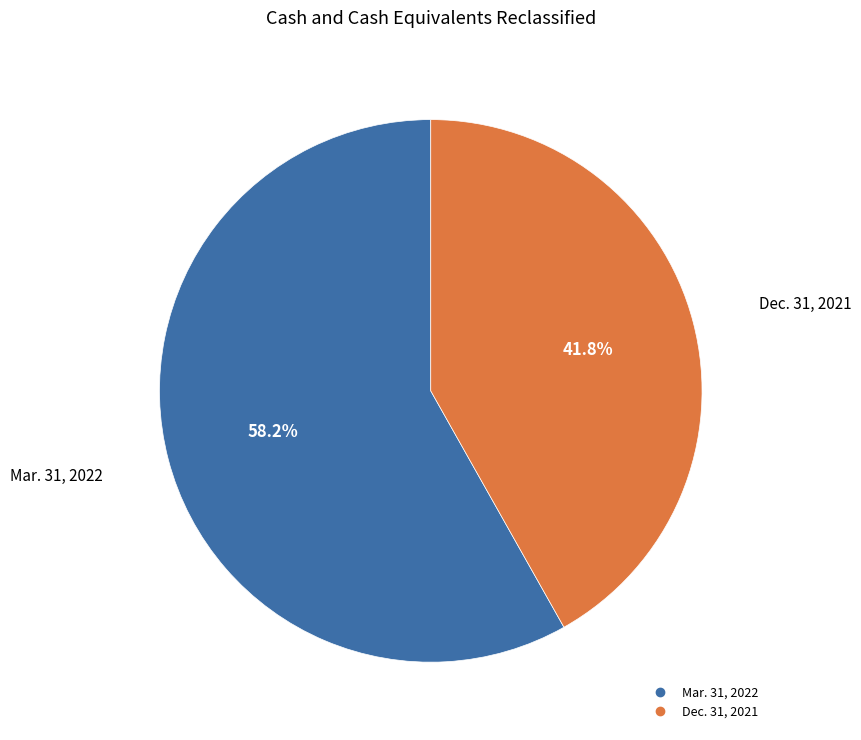

Is there any slice that represents more than half of the pie?

Yes